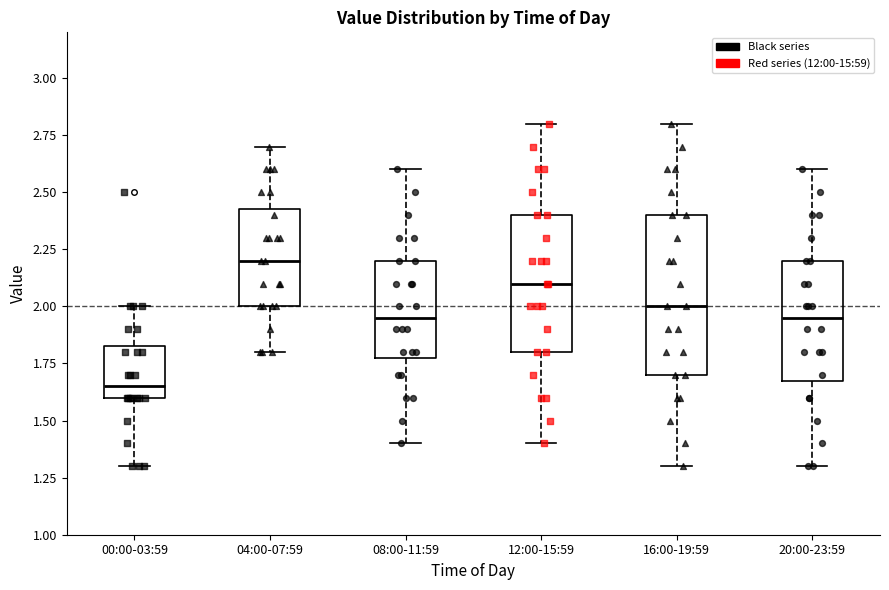

Reading left to right, transcribe this box plot: for each box, give where its median line is, the range the box spans, and where its two whiskers end, as read against the y-axis. The values are not printed on the chart, so give them approximately, as read against the axis.

00:00-03:59: median 1.65, box 1.60 to 1.85, whiskers 1.30 to 2.00
04:00-07:59: median 2.20, box 2.00 to 2.45, whiskers 1.80 to 2.70
08:00-11:59: median 1.95, box 1.80 to 2.20, whiskers 1.40 to 2.60
12:00-15:59: median 2.10, box 1.80 to 2.40, whiskers 1.40 to 2.80
16:00-19:59: median 2.00, box 1.70 to 2.40, whiskers 1.30 to 2.80
20:00-23:59: median 1.95, box 1.70 to 2.20, whiskers 1.30 to 2.60